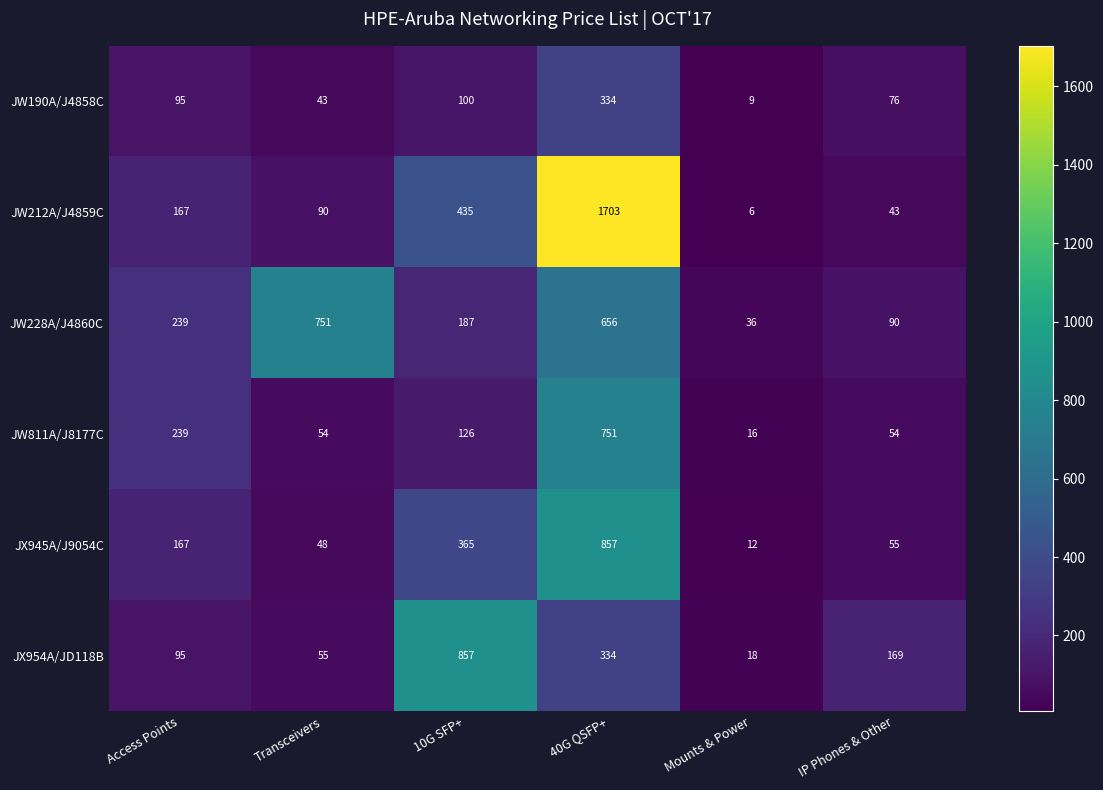

How many series are shown in this chart?

6